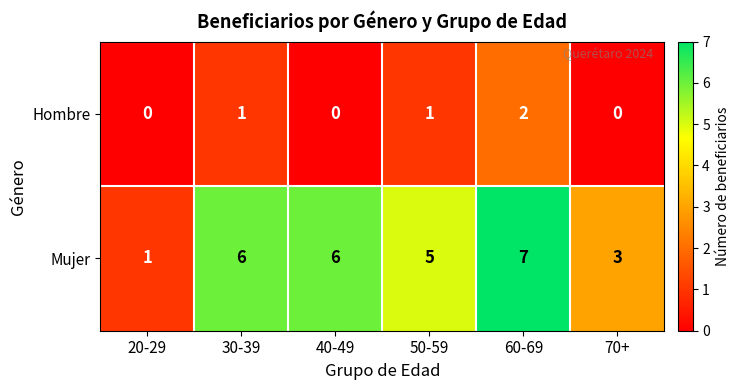

At which category is the sum across all series the highest?

60-69